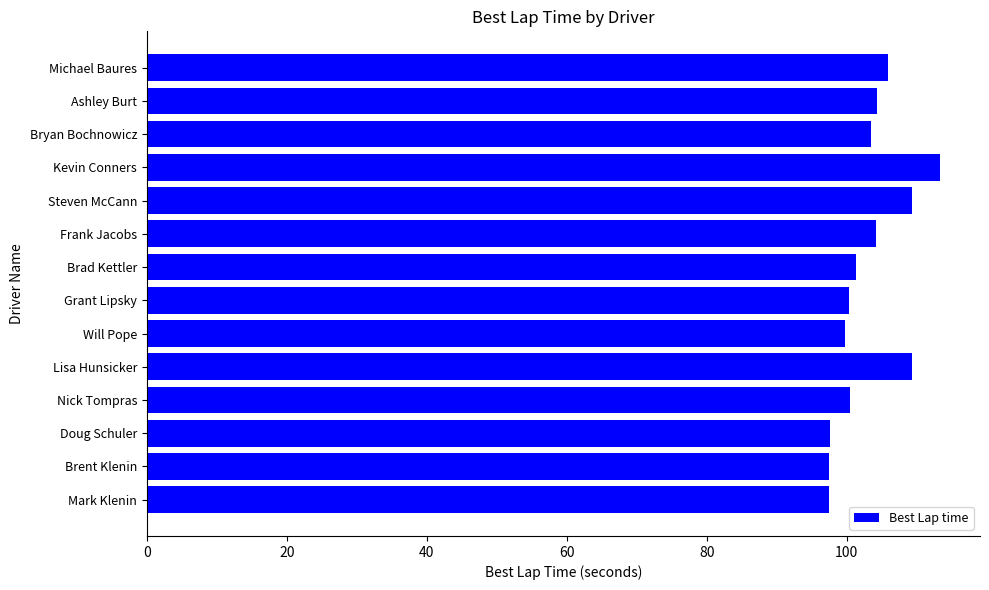

What is the difference between the maximum and minimum values?

15.9